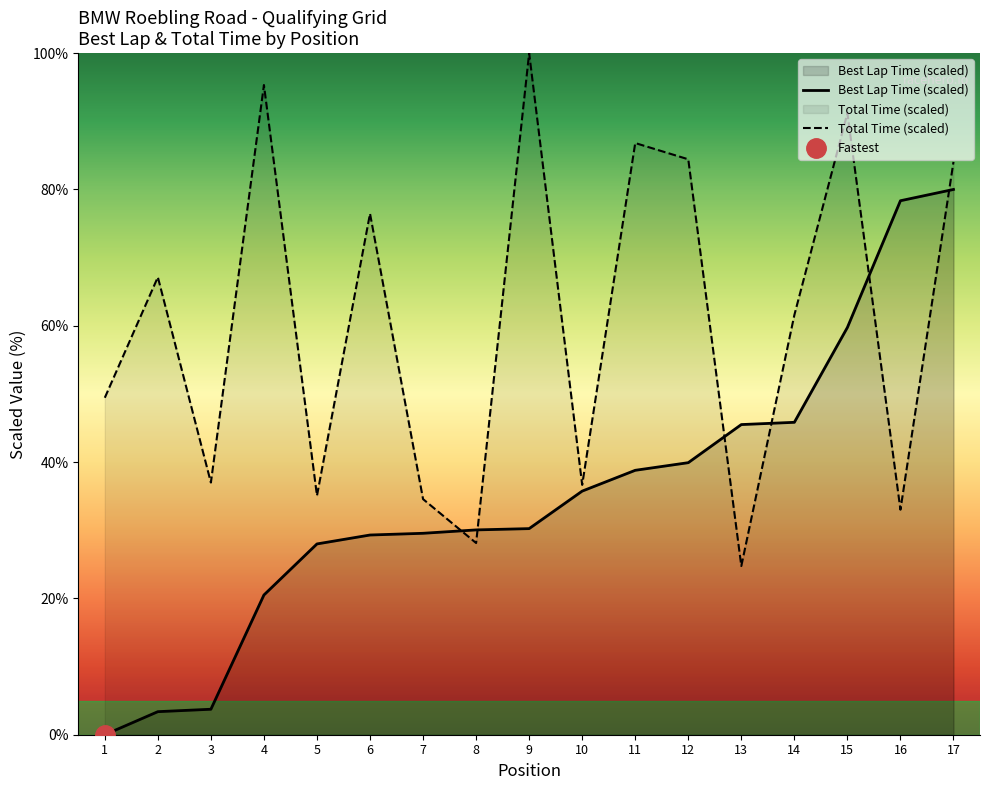

At which label does Total Time (scaled) reach its peak?

9